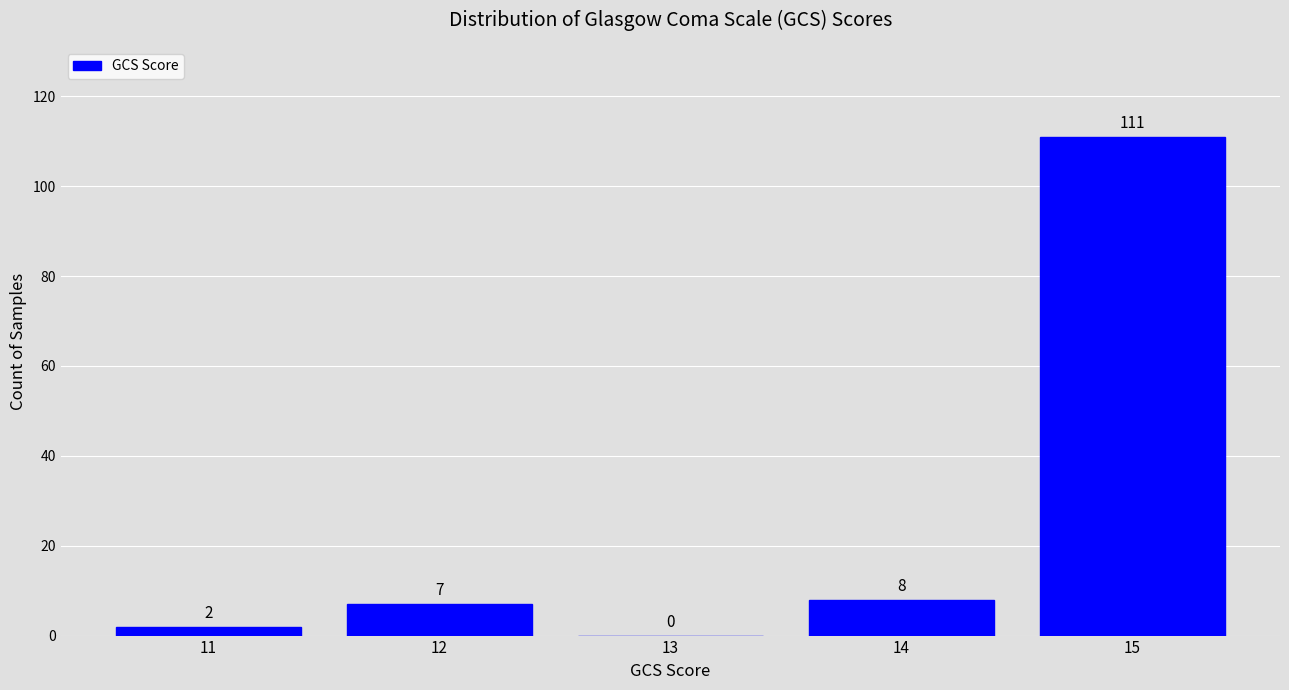

Which category has the highest value across all series?

15